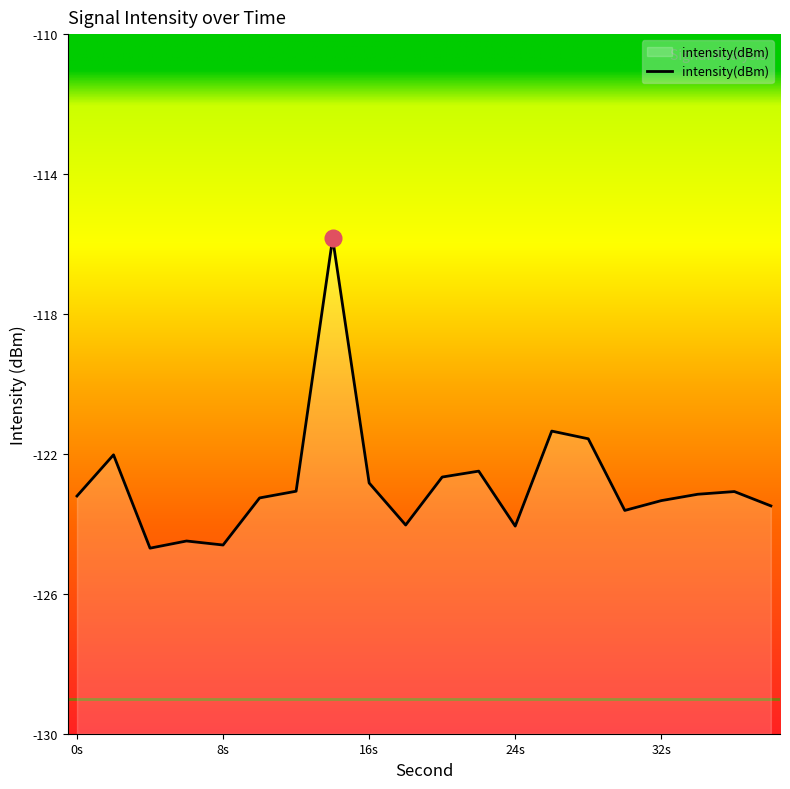

What is the sum of all values?

-2456.9